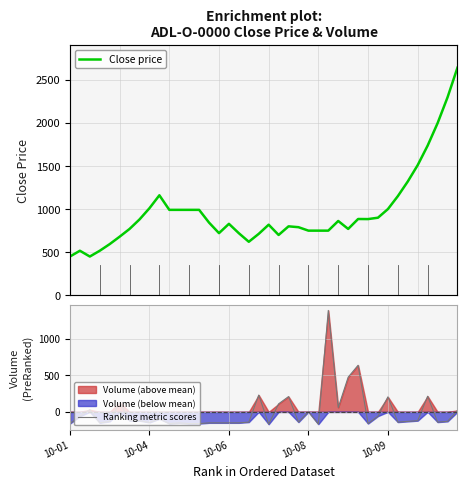

Where is Ranking metric scores nearest to the value 608?

29